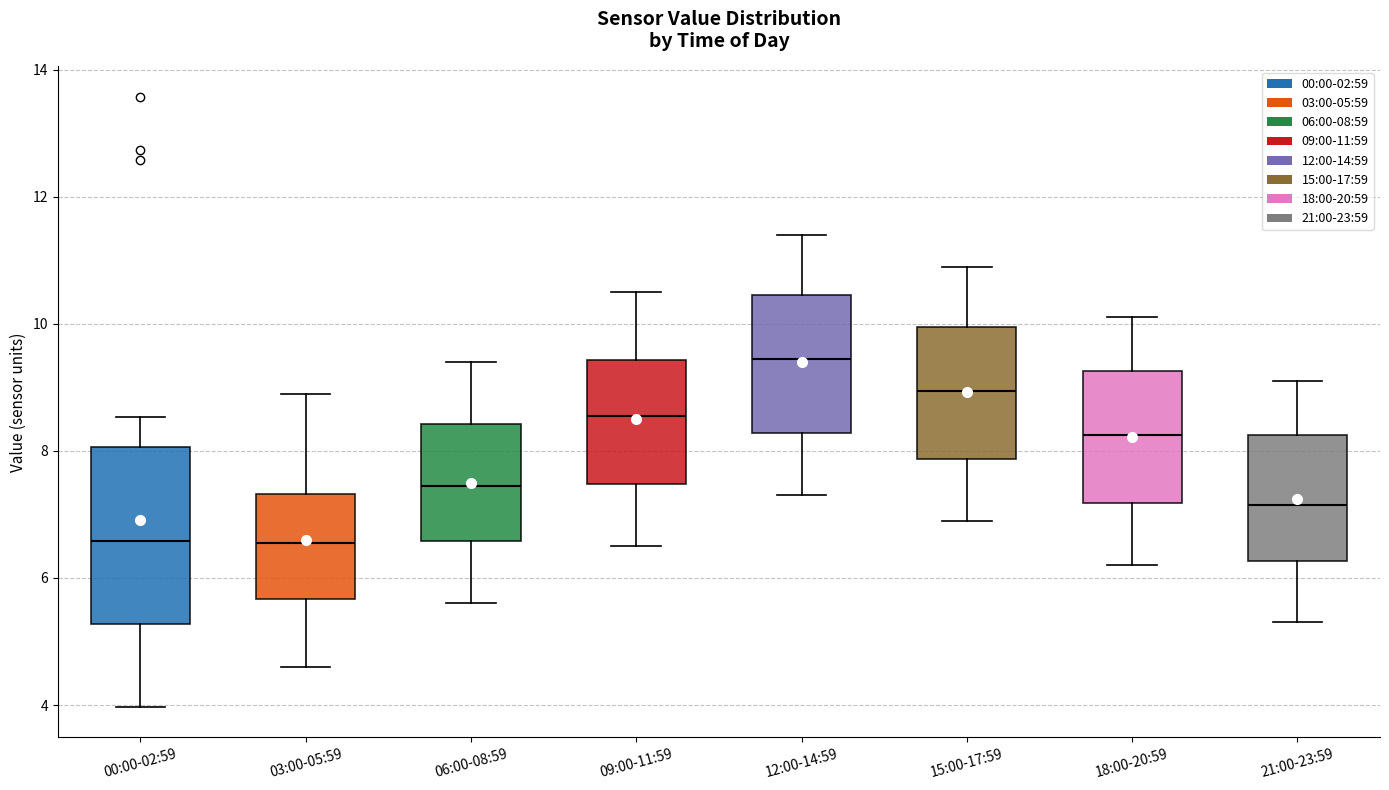

Which box is the tallest, from its lower edge to its upper edge?

00:00-02:59